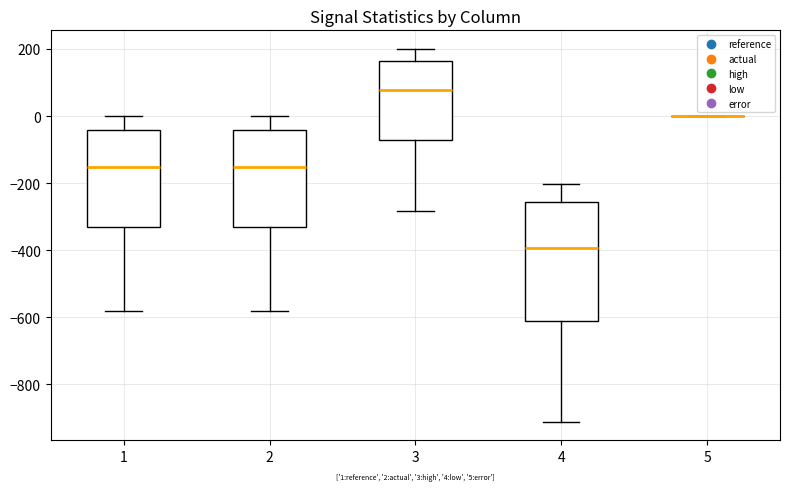

Which box is the tallest, from its lower edge to its upper edge?

4